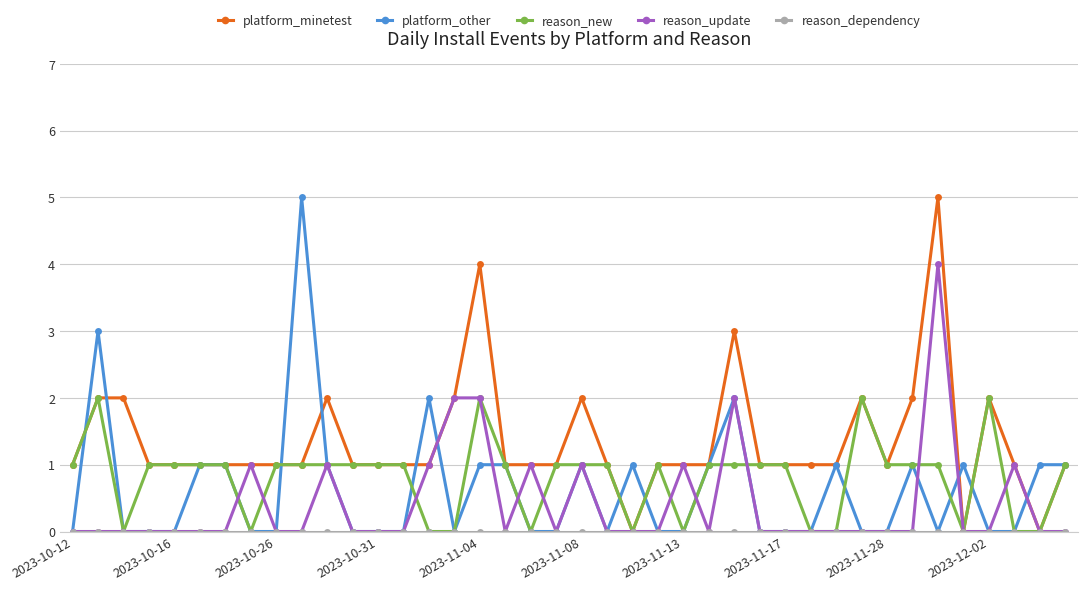

What is the maximum value shown in the chart?

5